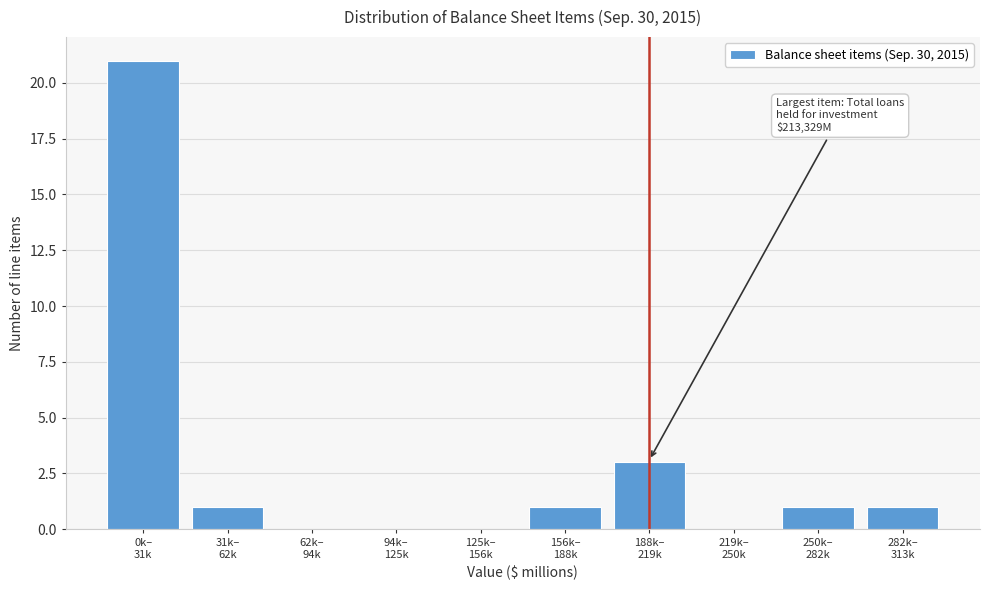

What is the maximum value shown in the chart?

21